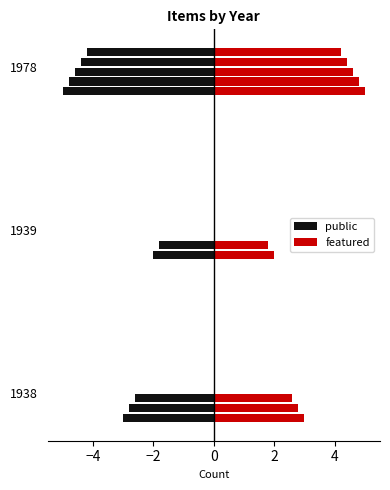

How many bars are there in total?

20